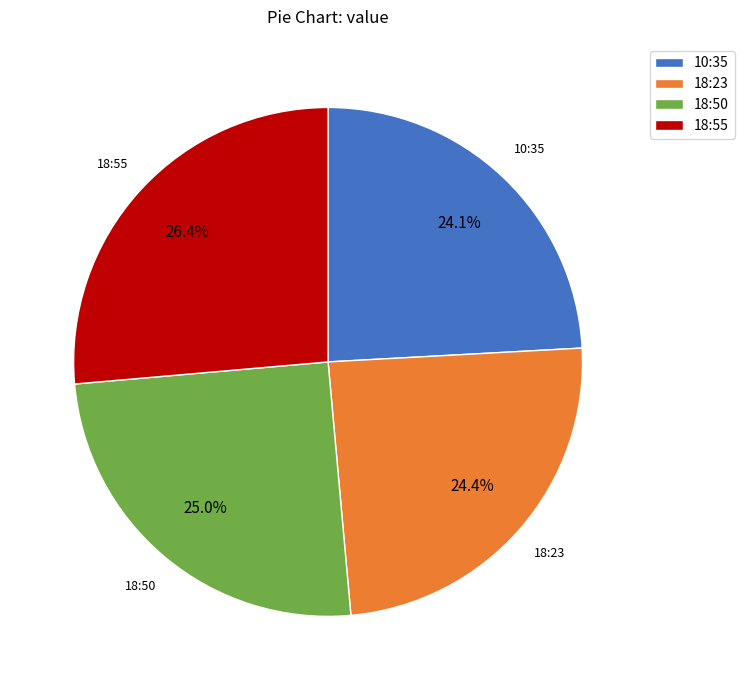

Which slice is the largest?

18:55